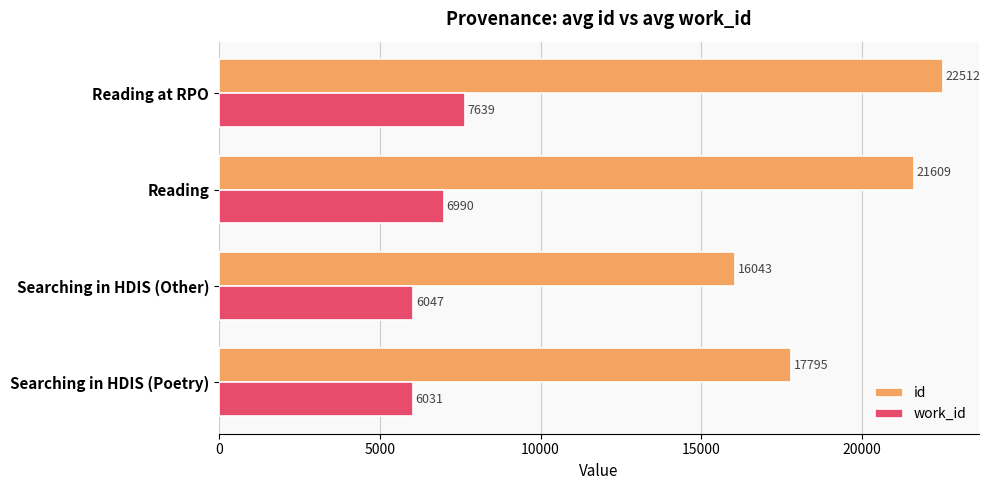

How many id values are between 17795 and 22512?

3